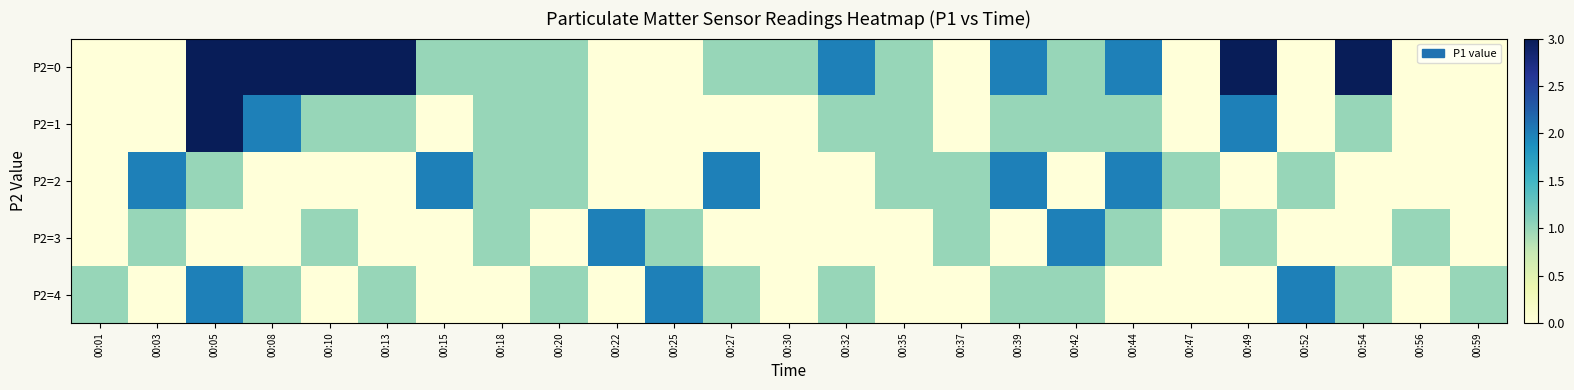

Which series has the largest total across all categories?

P2=0